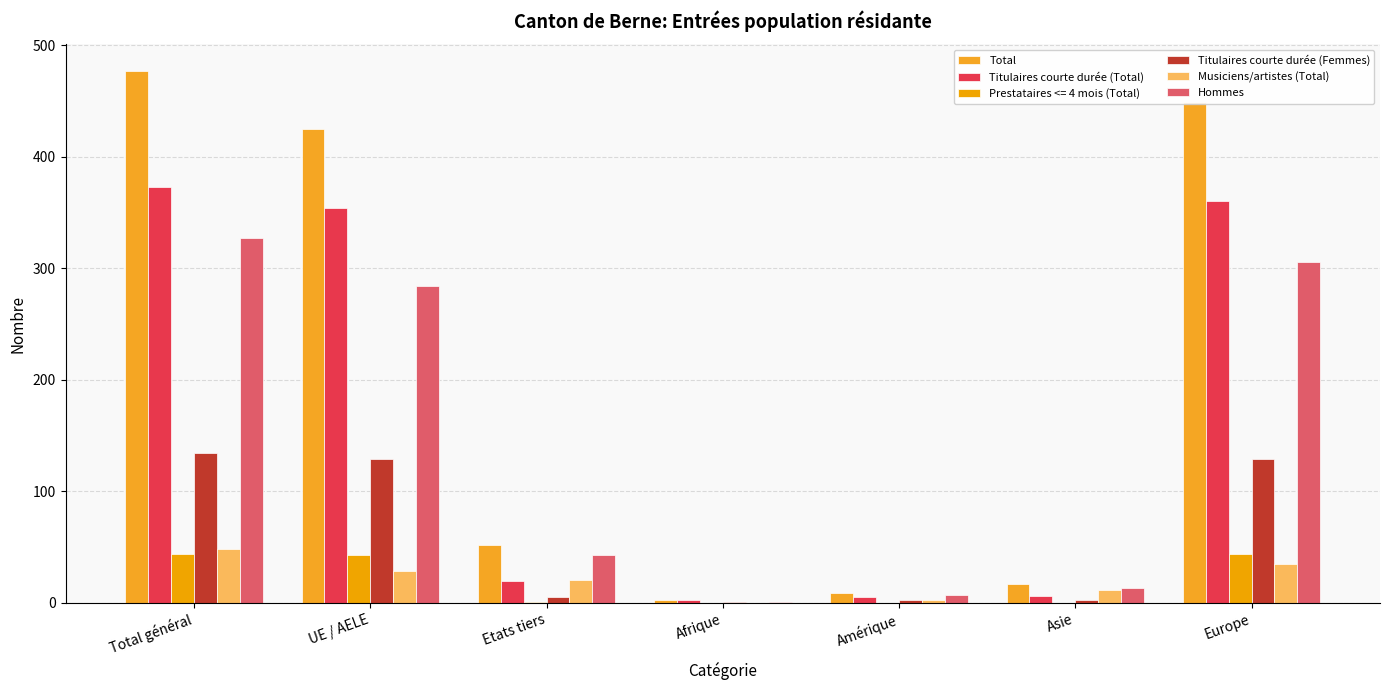

Count the number of data series in this chart.

6